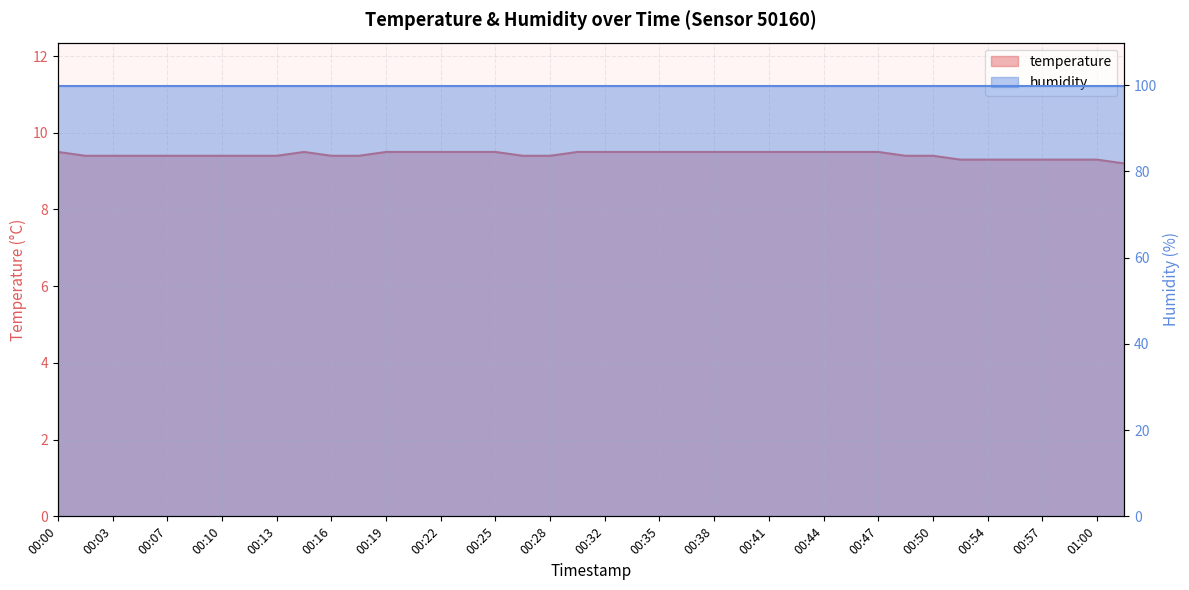

What is the sum of the values at 00:58 and 00:18?

18.7